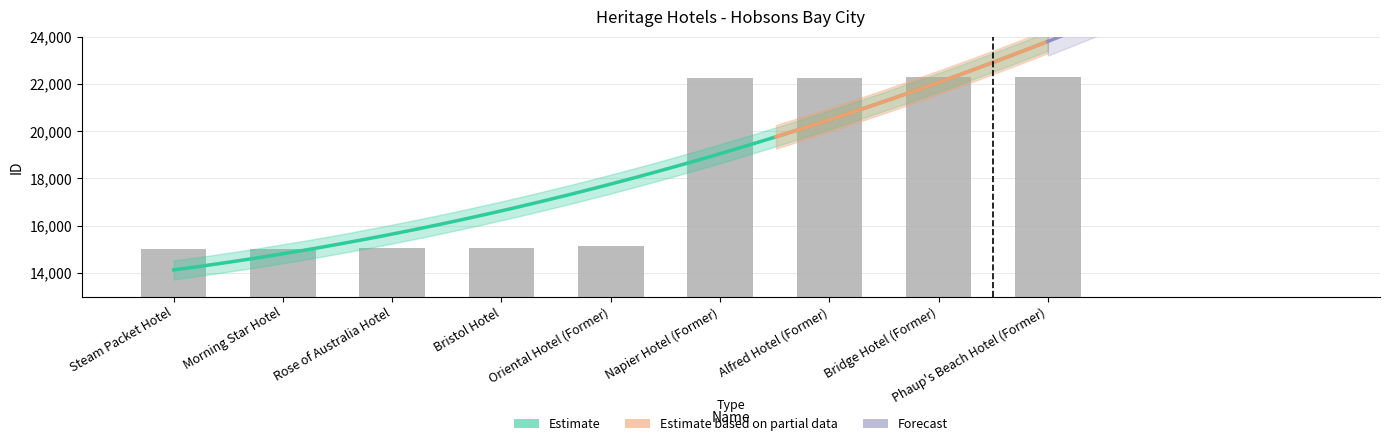

How many data points are above 15144?

4